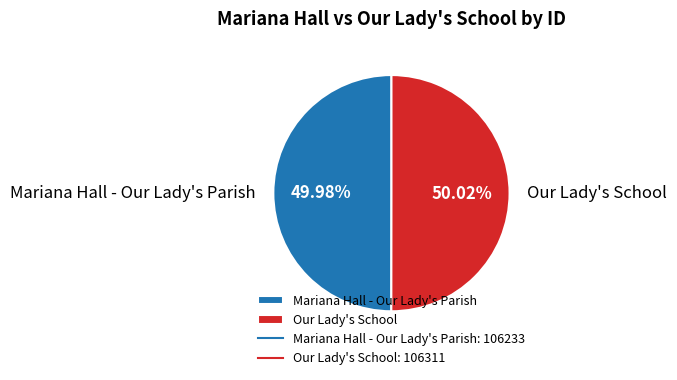

True or false: Mariana Hall - Our Lady's Parish accounts for 60% of the total.

False